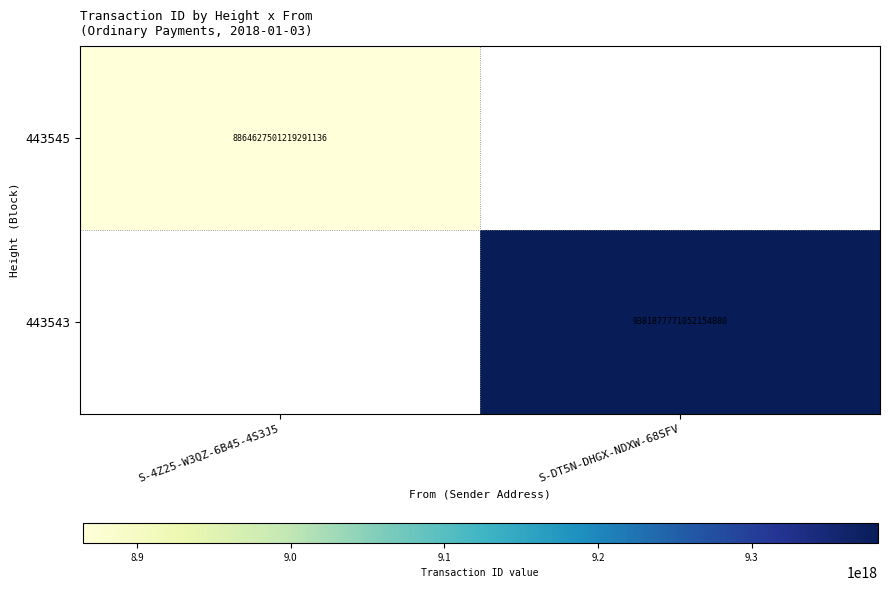

True or false: 443545 has a value of 8864627501219291136 at S-4Z25-W3QZ-6B45-4S3J5.

True